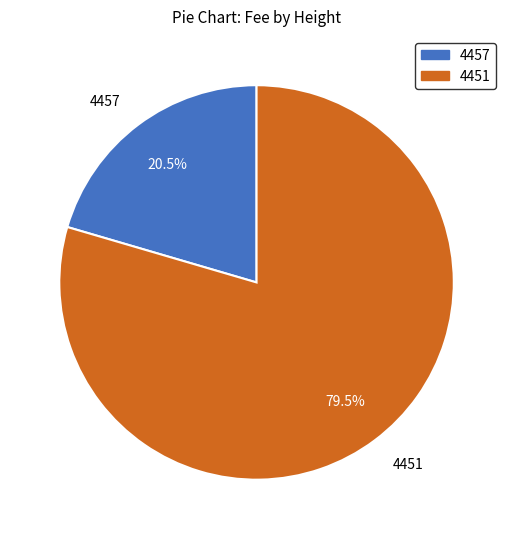

Rank the categories by value from lowest to highest.

4457, 4451